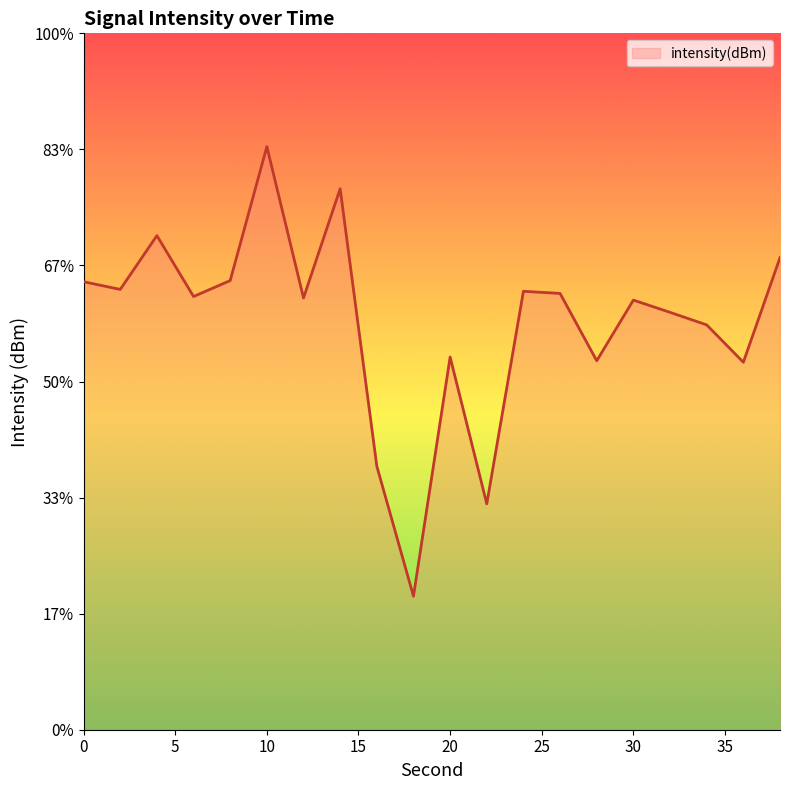

At which category does the data reach its first local valley?

2